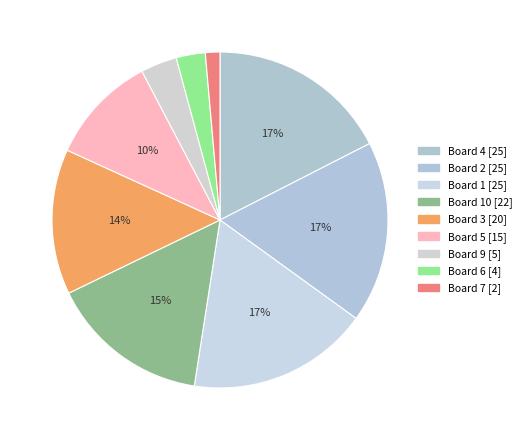

How many segments does this pie chart have?

9